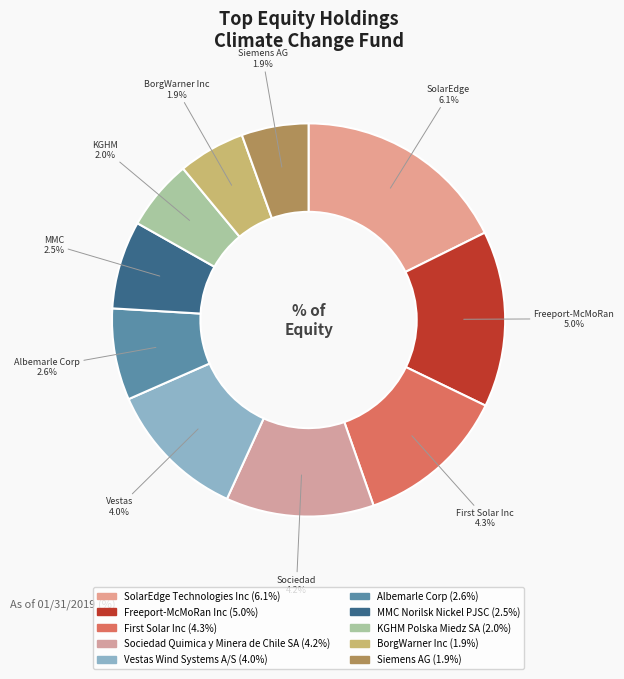

How many segments does this pie chart have?

10